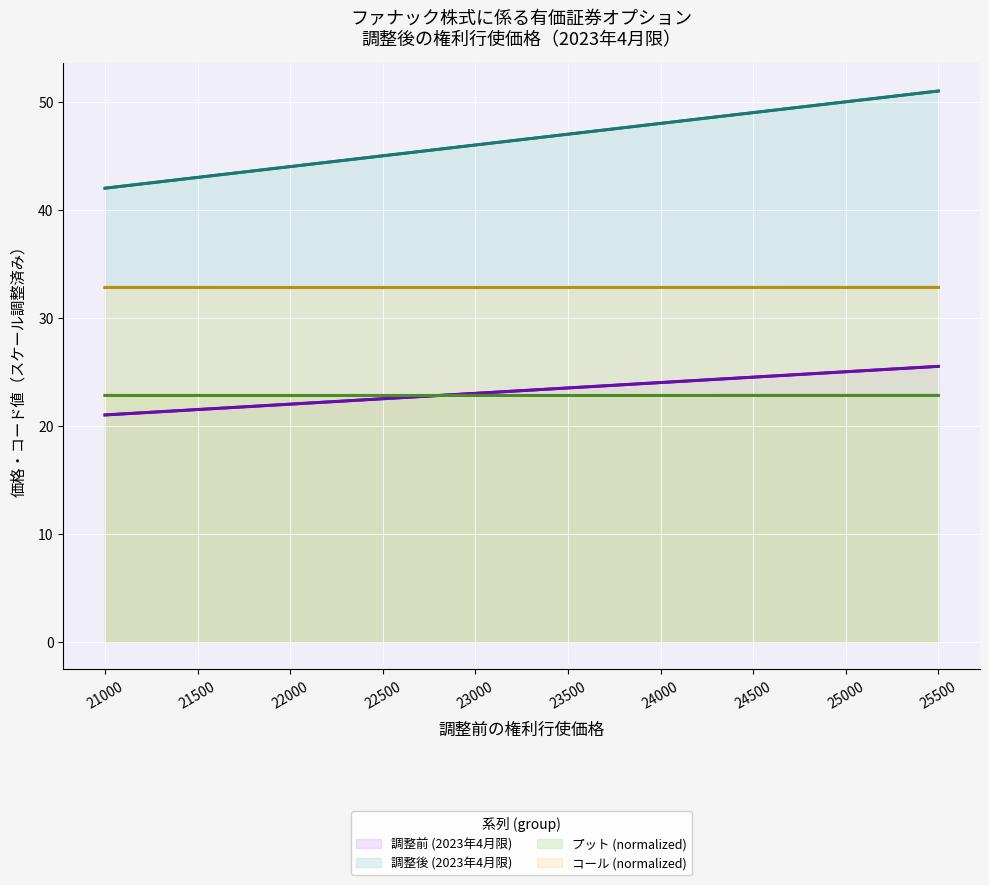

Rank the series by their maximum value, from highest to lowest.

調整後 (2023年4月限), コール (normalized), 調整前 (2023年4月限), プット (normalized)